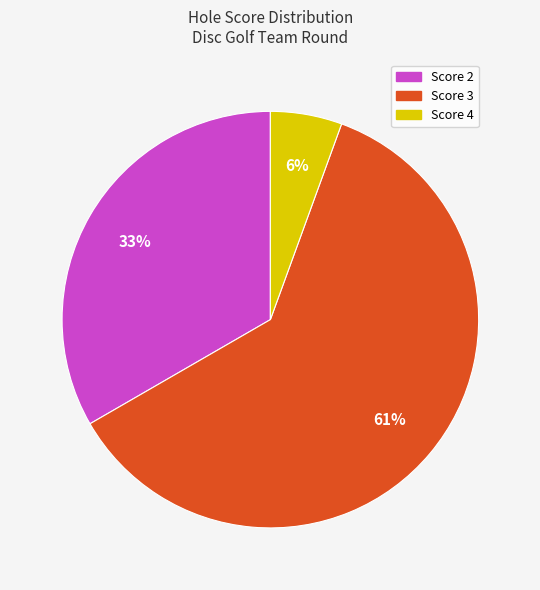

Is there a majority slice in this chart?

Yes